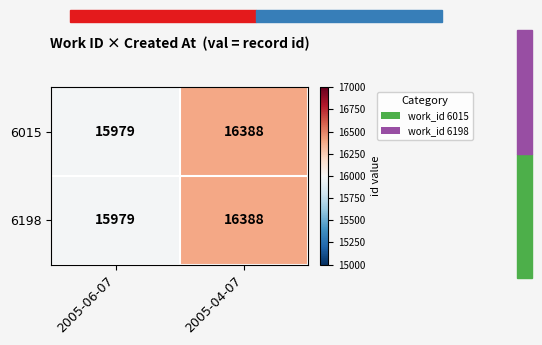

What is the difference between the 6198 values at 2005-04-07 and 2005-06-07?

409